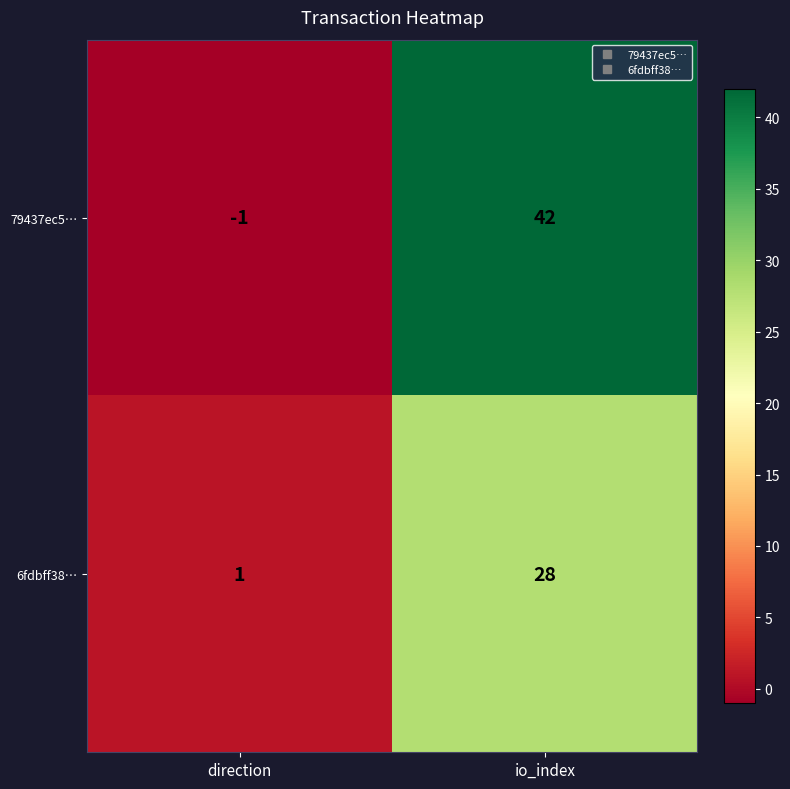

Reading right to left, what are all the values shown in this chart?

79437ec5…: io_index=42	direction=-1
6fdbff38…: io_index=28	direction=1